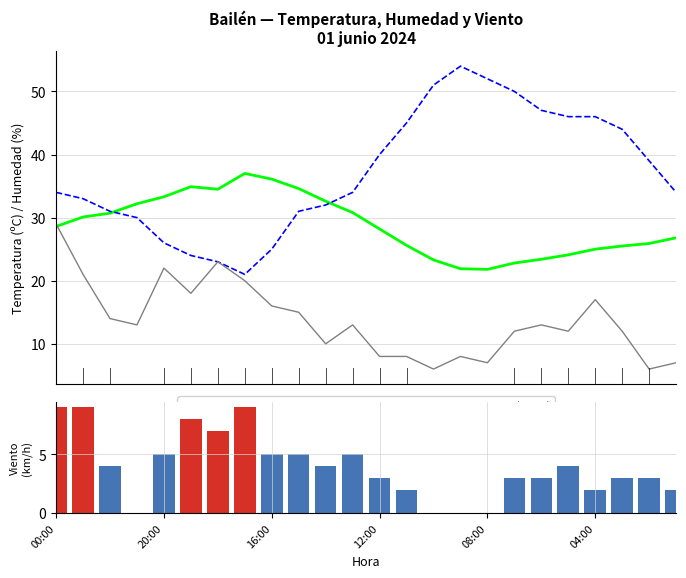

True or false: Racha (km/h) has a value of 23.4 at 12:00.

False